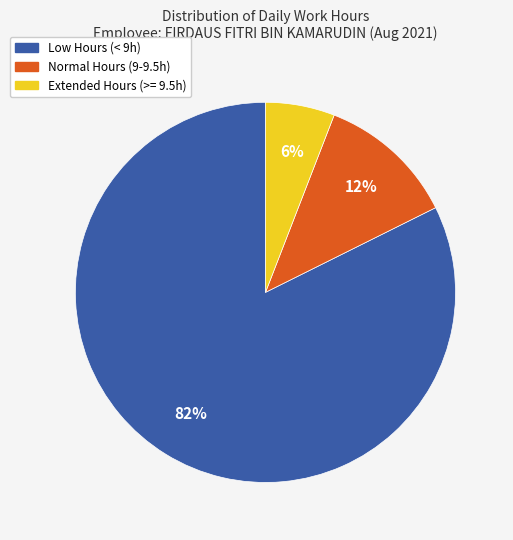

To the nearest percent, what is the average slice percentage?

33%